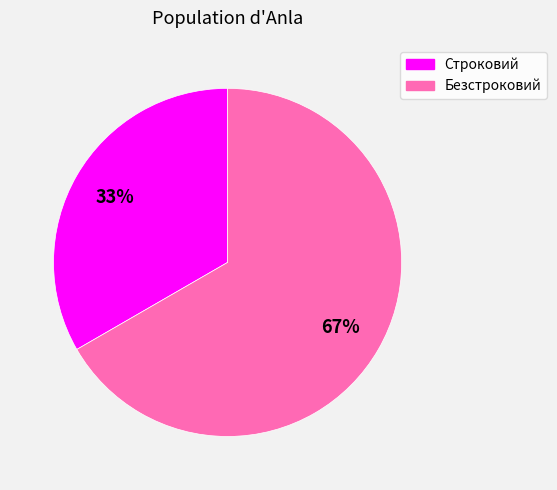

Is the sum of Безстроковий and Строковий greater than half?

Yes